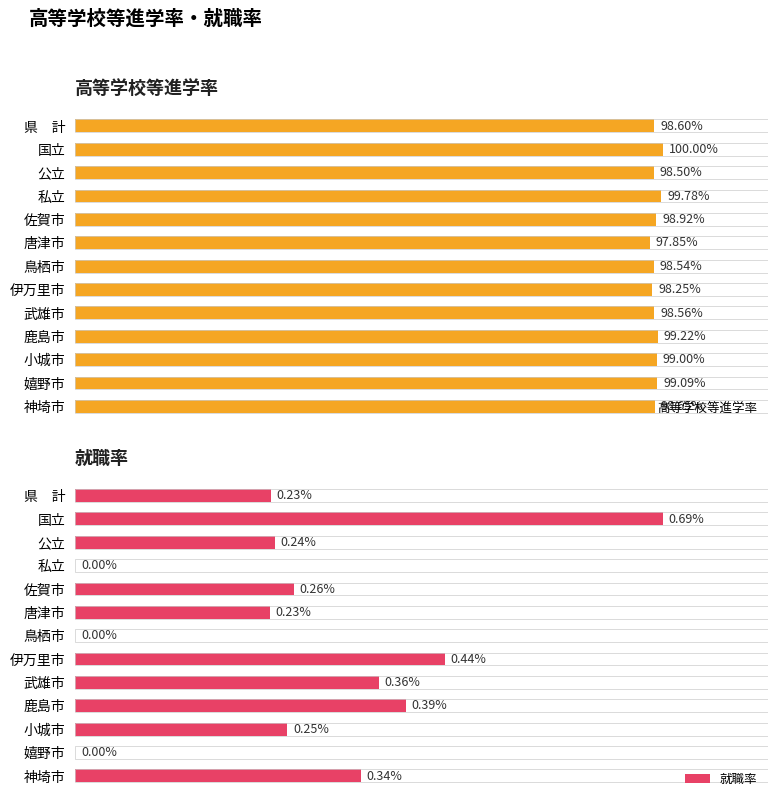

At which label is 高等学校等進学率 closest to 98?

唐津市